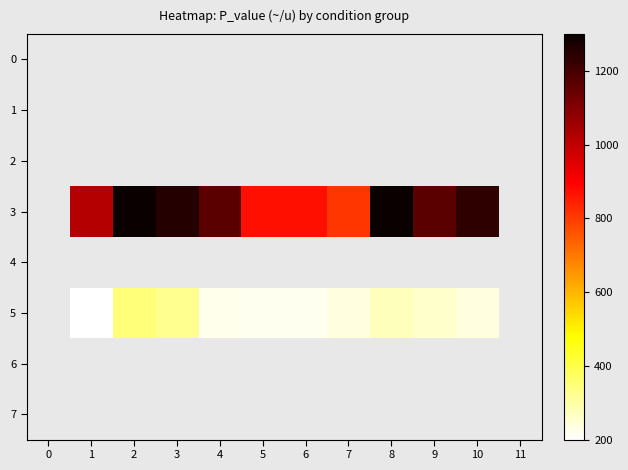

What is the approximate value of row_3 at 5?

873.0